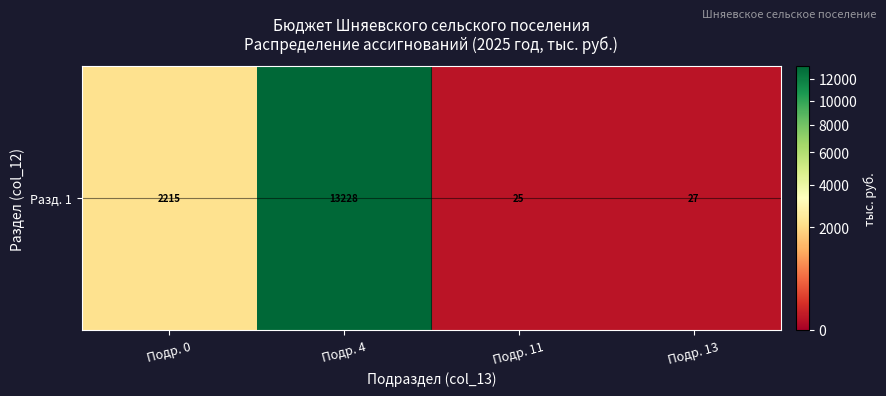

How many categories are shown in the chart?

4